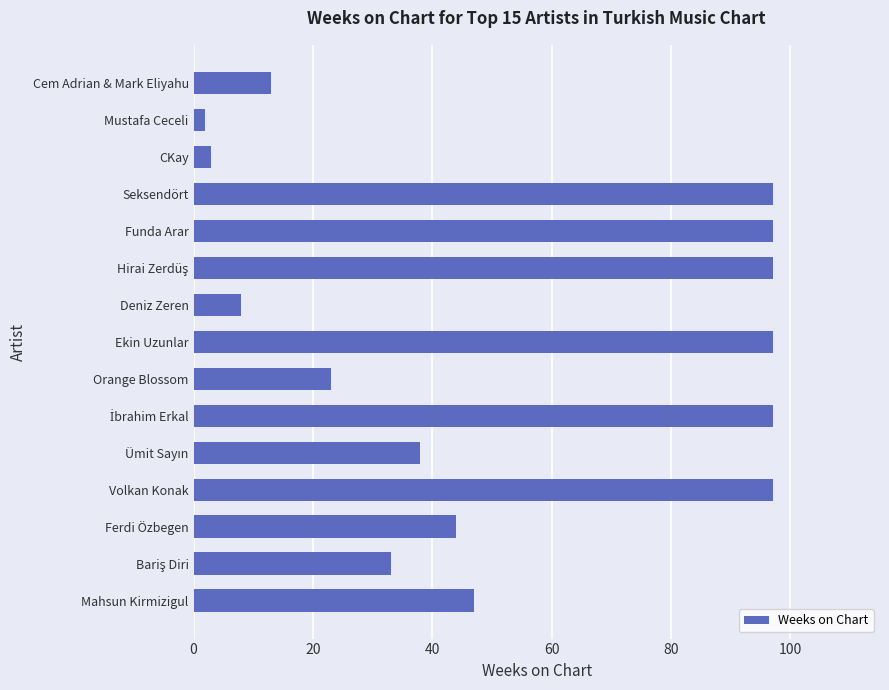

Reading top to bottom, what are all the values shown in this chart?

13	2	3	97	97	97	8	97	23	97	38	97	44	33	47